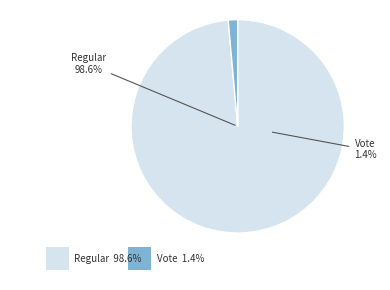

Is there a majority slice in this chart?

Yes